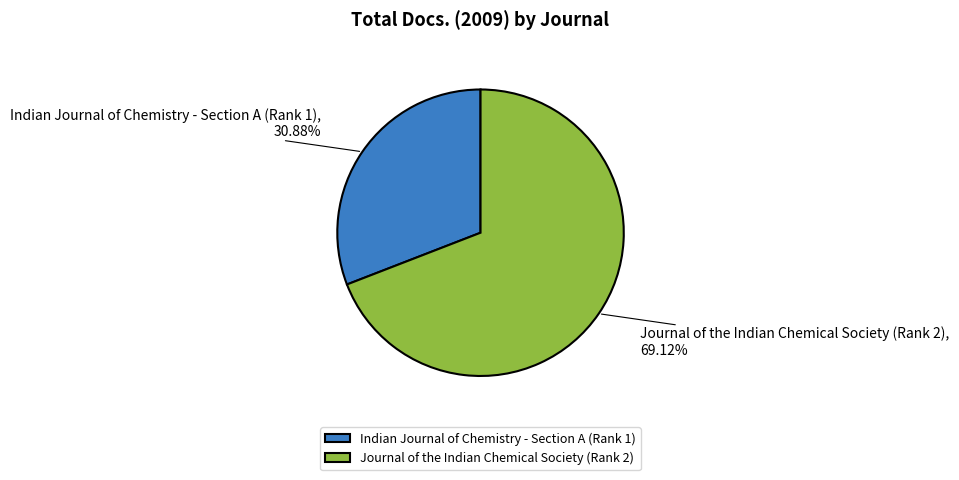

Is Indian Journal of Chemistry - Section A (Rank 1) the majority of the pie?

No